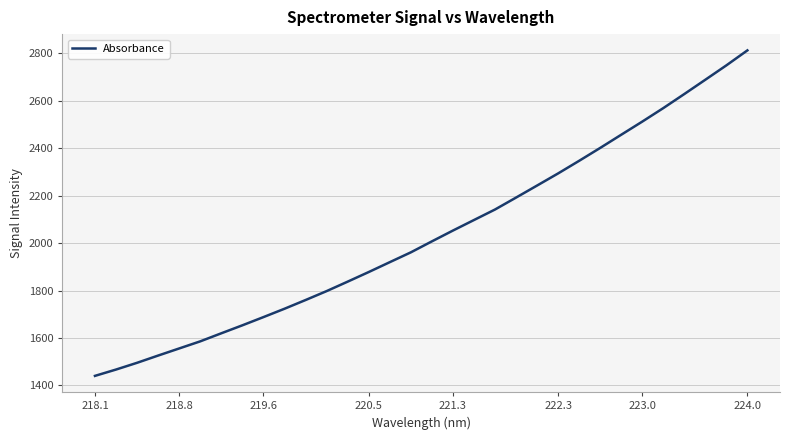

What is the maximum value shown in the chart?

2811.7